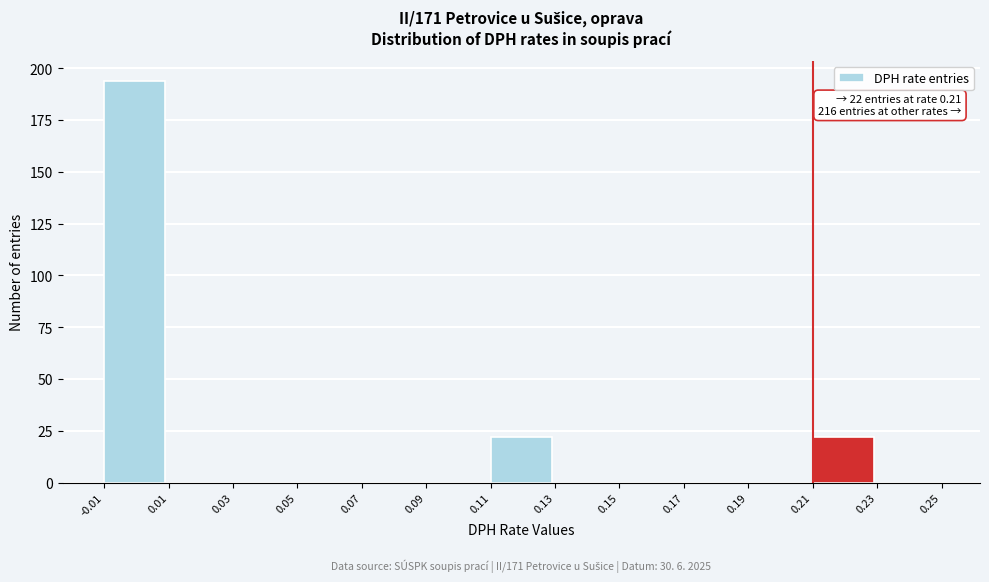

Which range on the x-axis has the tallest bar?

-0.01 to 0.01